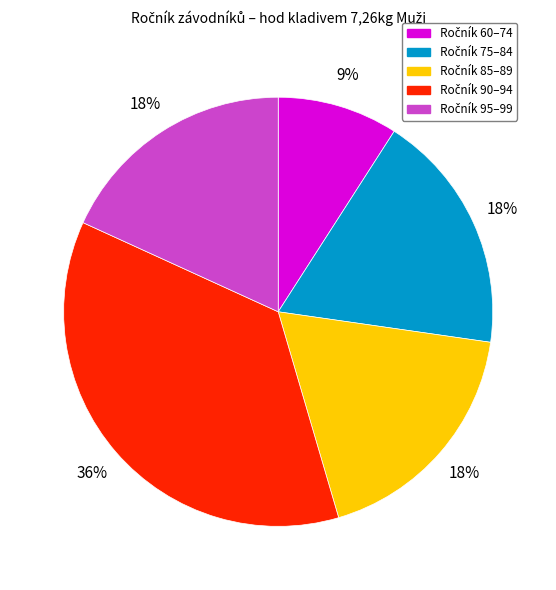

Is there a majority slice in this chart?

No